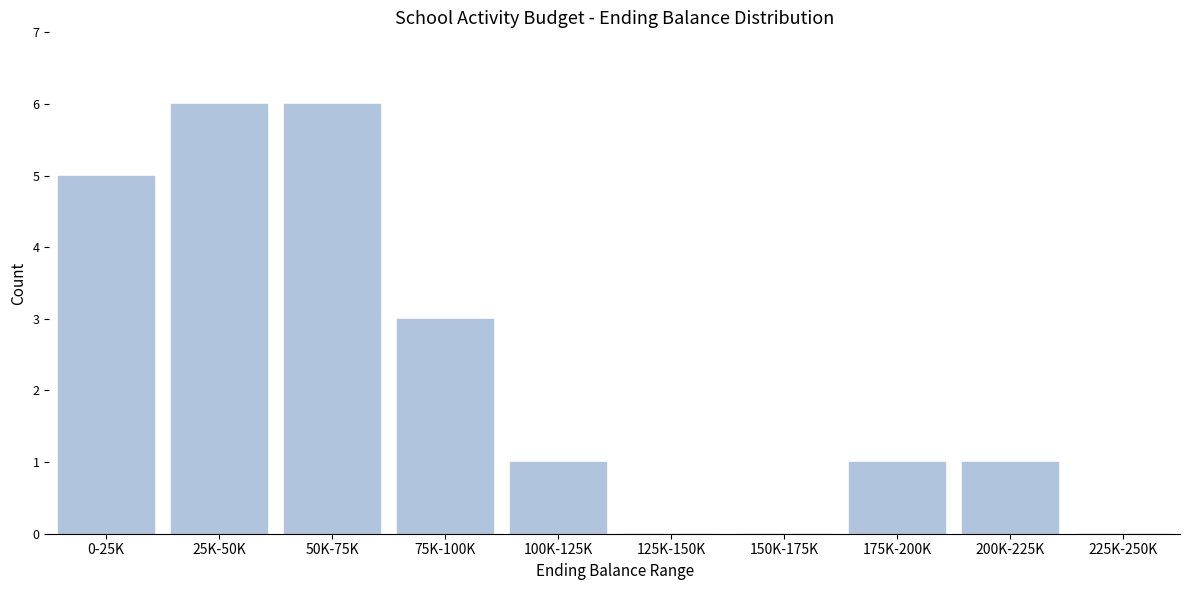

Reading left to right, transcribe all the data shown in this chart.

0-25K=5	25K-50K=6	50K-75K=6	75K-100K=3	100K-125K=1	125K-150K=0	150K-175K=0	175K-200K=1	200K-225K=1	225K-250K=0